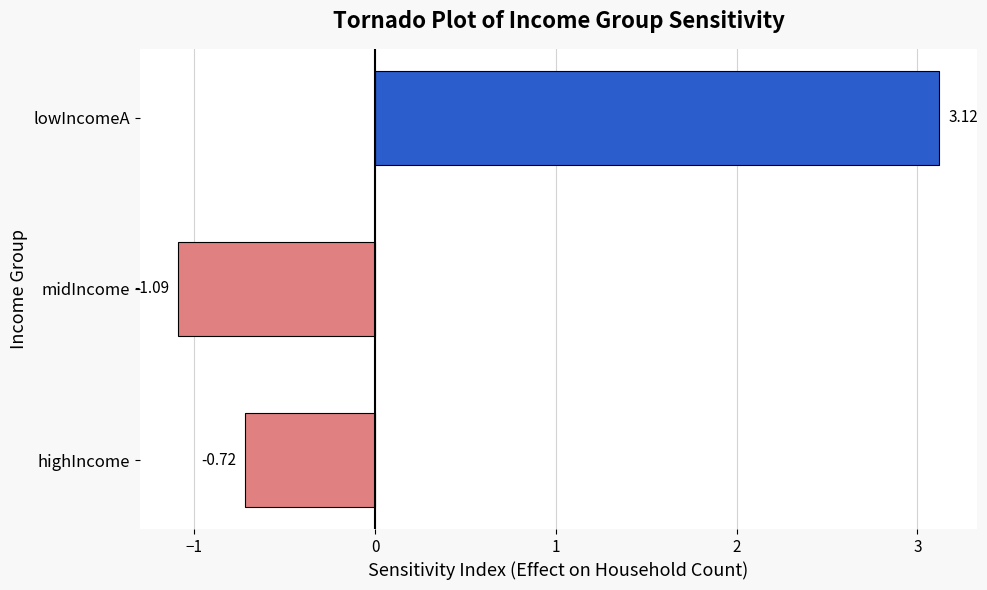

List the labels in order of value, largest first.

lowIncomeA, highIncome, midIncome